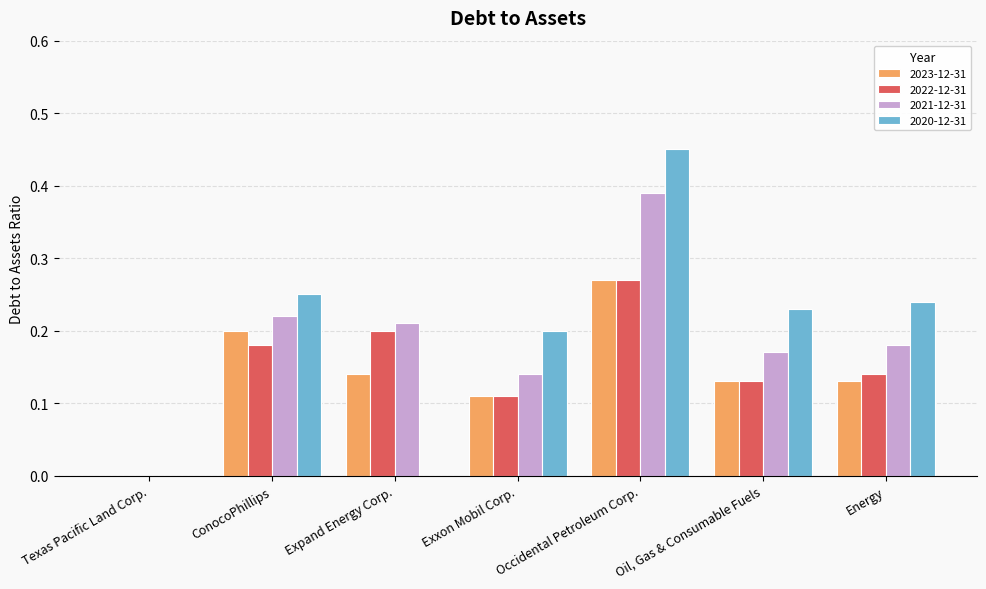

Which series has the widest spread of values?

2020-12-31